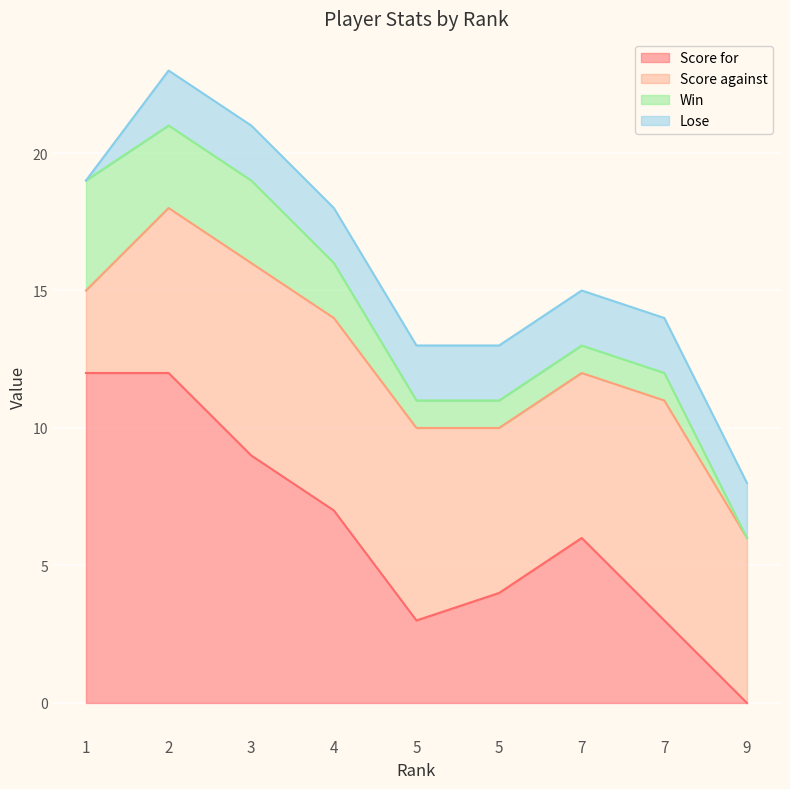

List the series in order of their peak value, lowest first.

Lose, Win, Score against, Score for